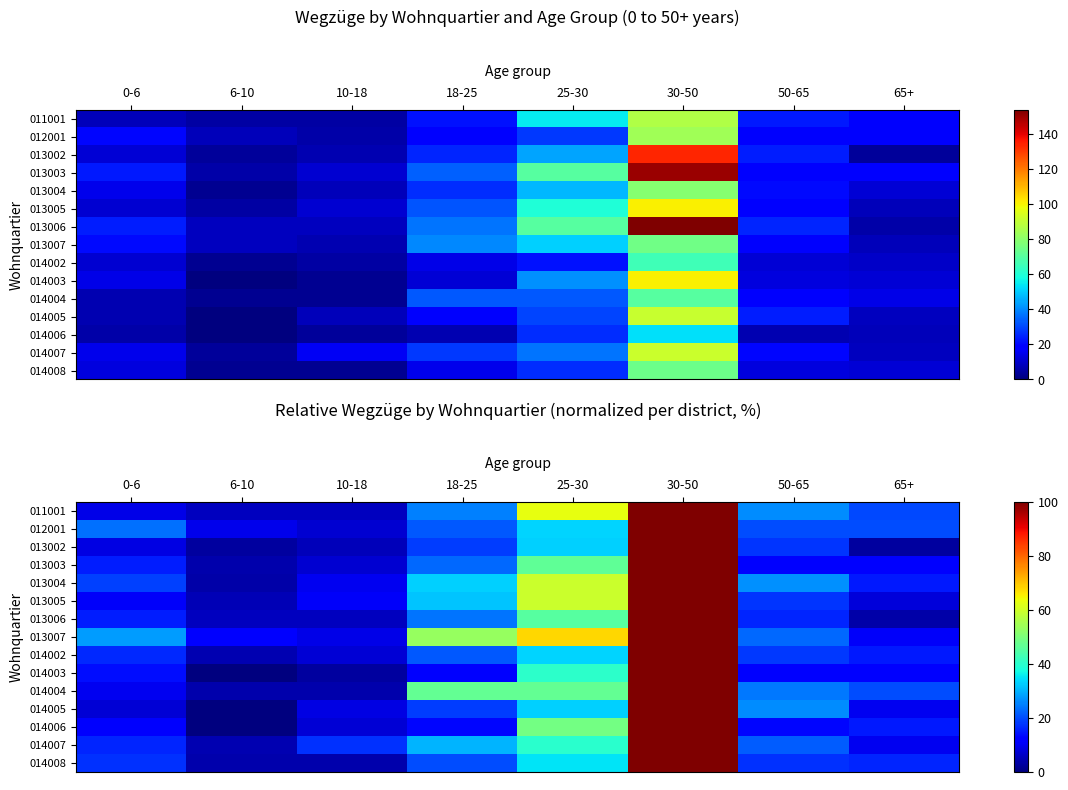

At how many categories does at least one series exceed 64?

2